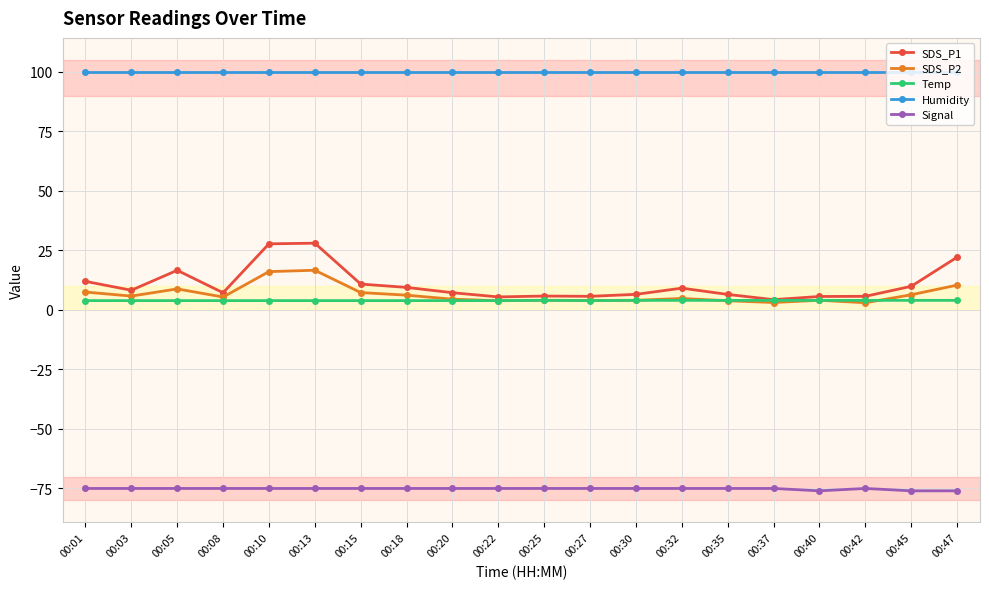

True or false: Humidity and Signal cross at least once.

False